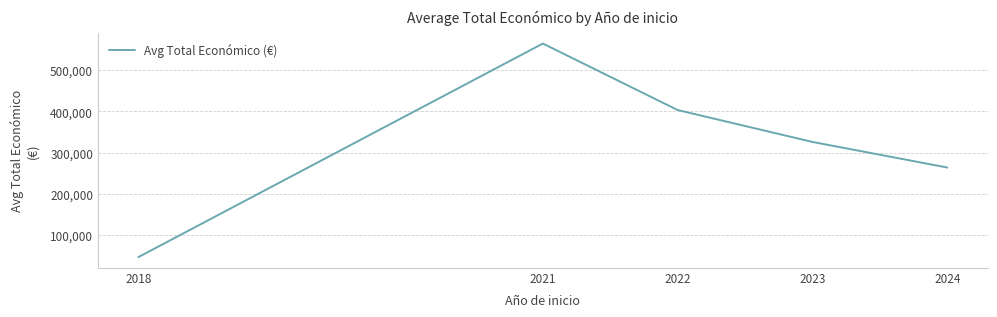

Rank the categories by value from lowest to highest.

2018, 2024, 2023, 2022, 2021